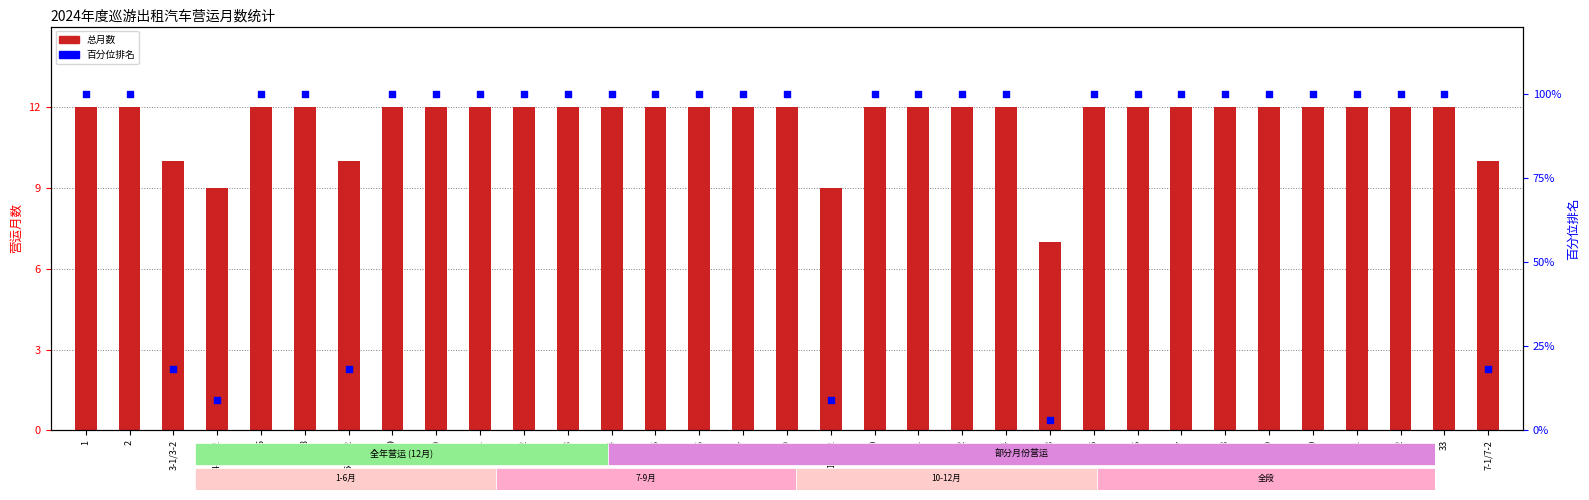

Which series reaches the maximum Y coordinate?

百分位排名